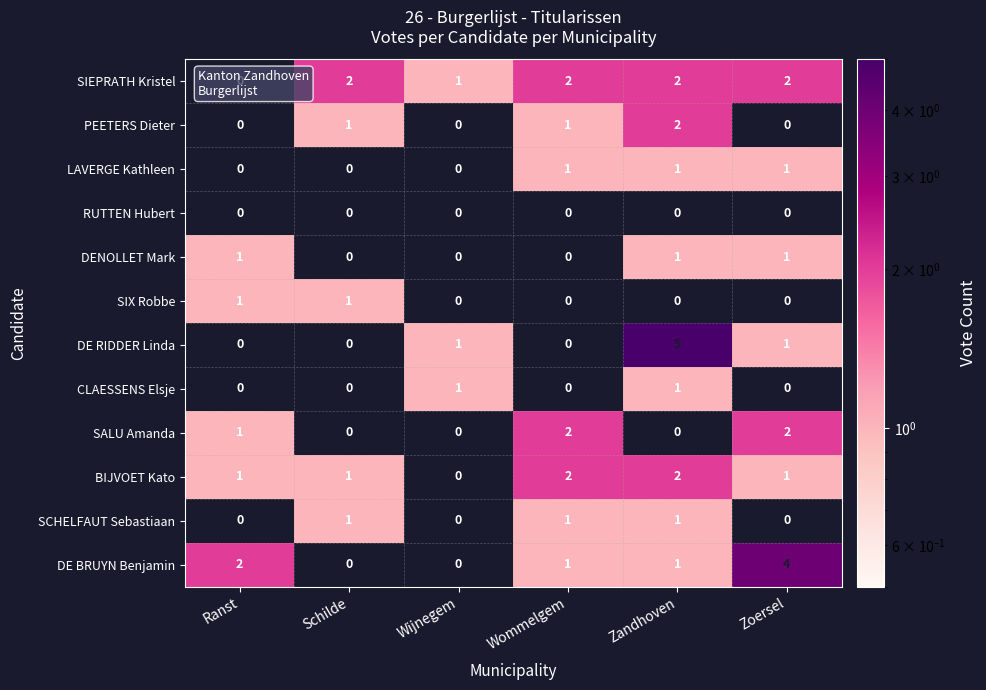

True or false: BIJVOET Kato has a value of 1 at Schilde.

True